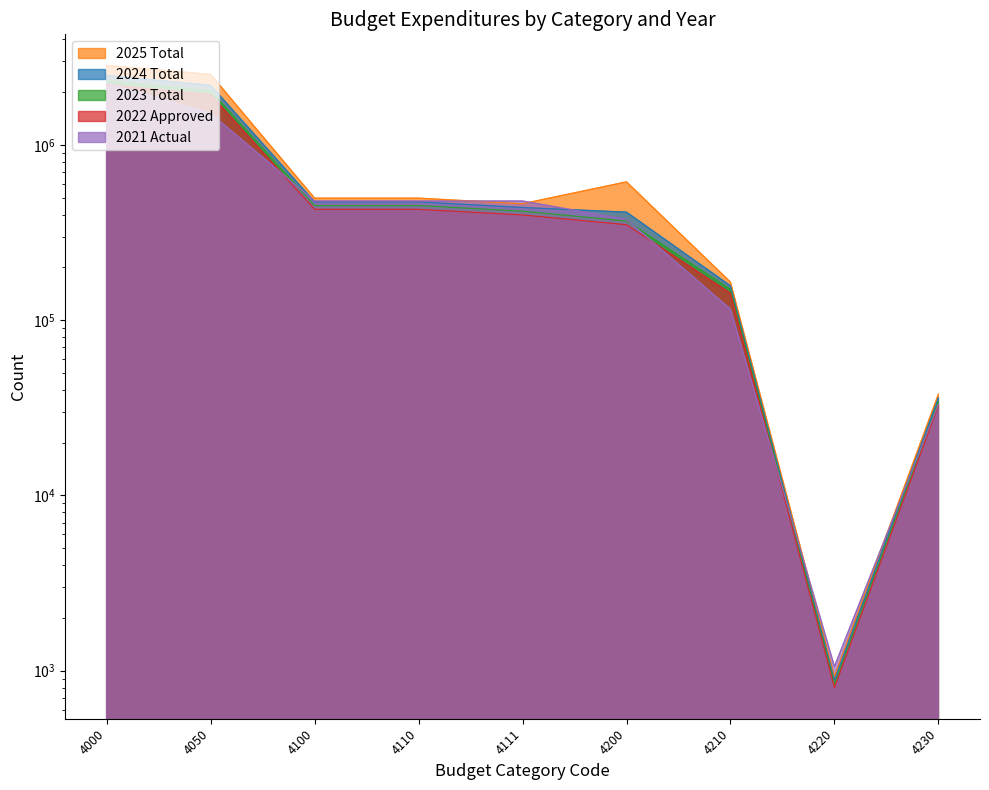

What is the sum of all 2022 Approved values?

5917322.6